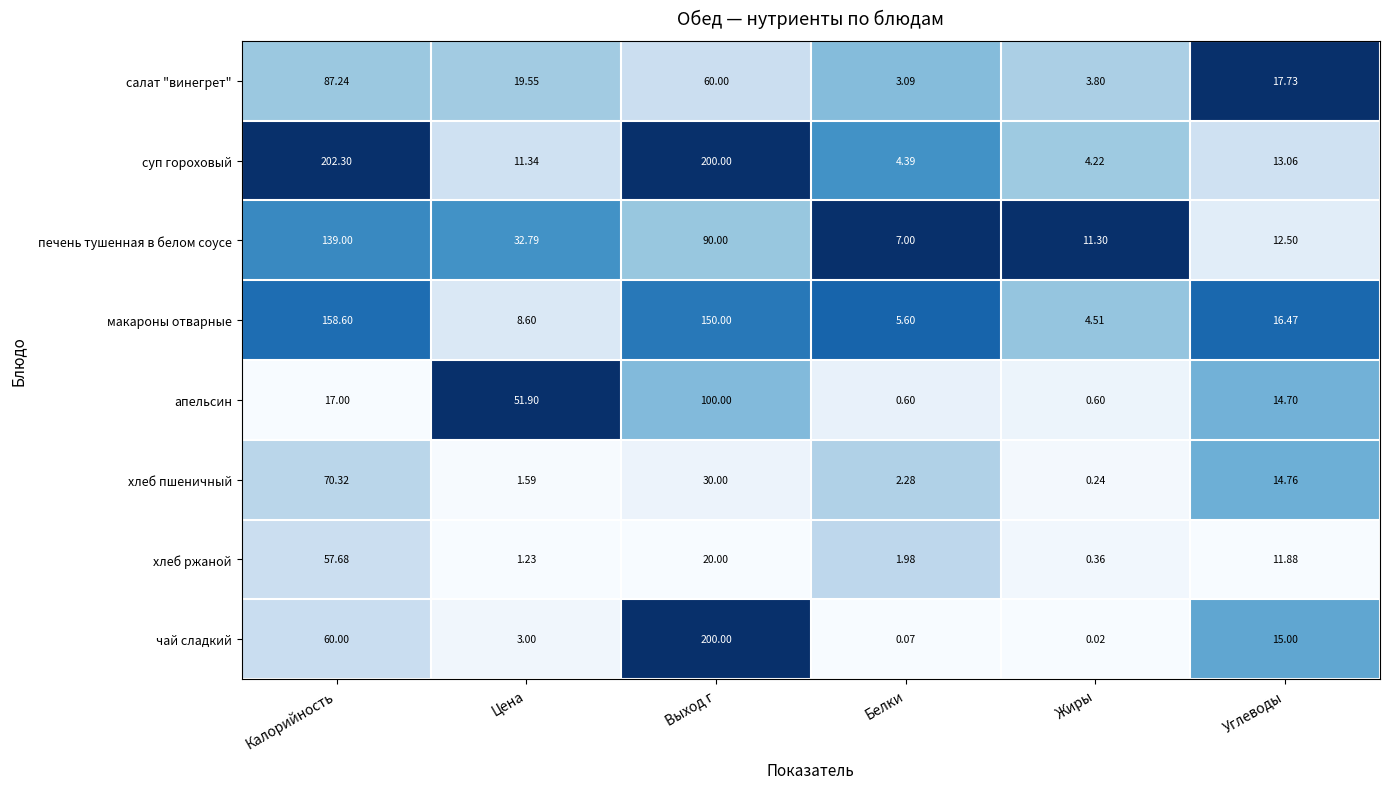

Rank the categories by суп гороховый value from lowest to highest.

Жиры, Белки, Цена, Углеводы, Выход г, Калорийность